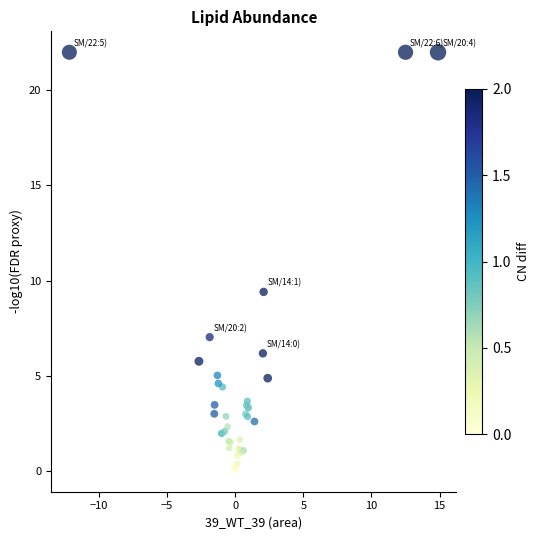

What Y value in the scatter plot is closest to 11?

9.4